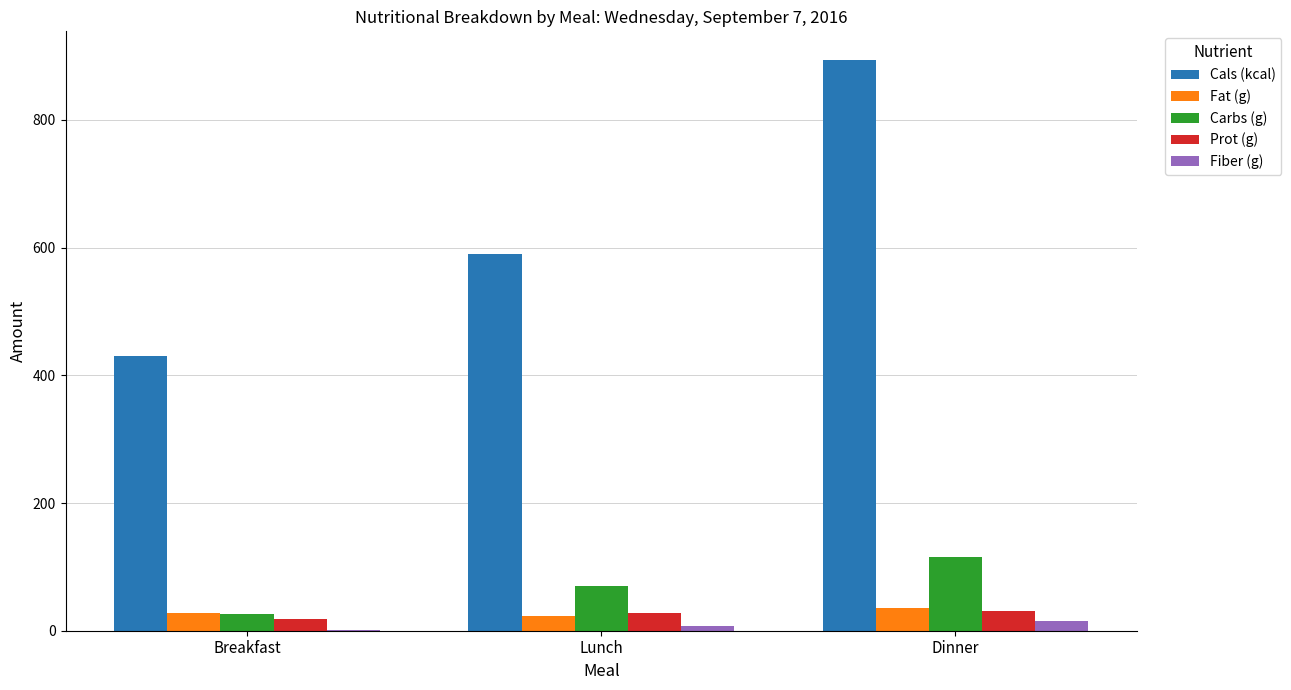

Are the bars grouped side by side (vs. stacked)?

Yes